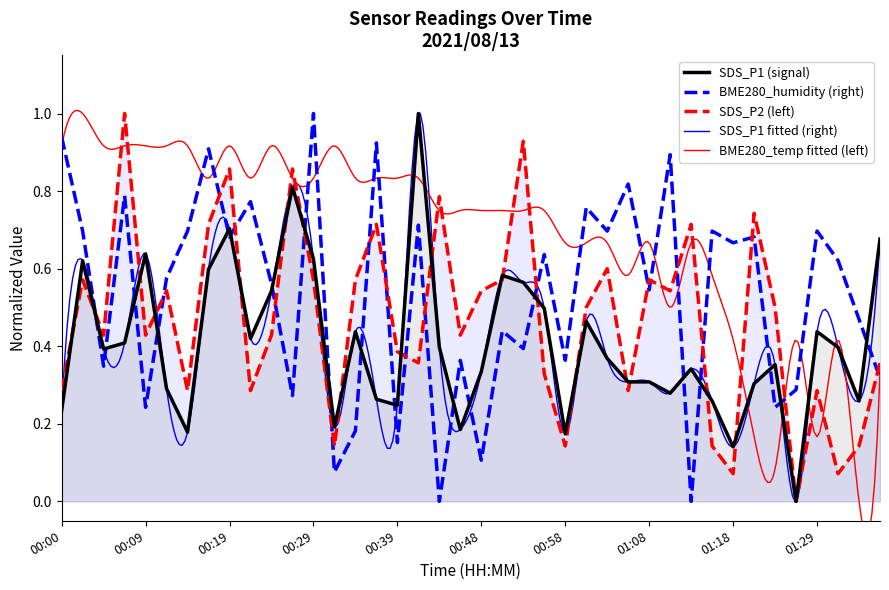

What is the maximum value shown in the chart?

1.0